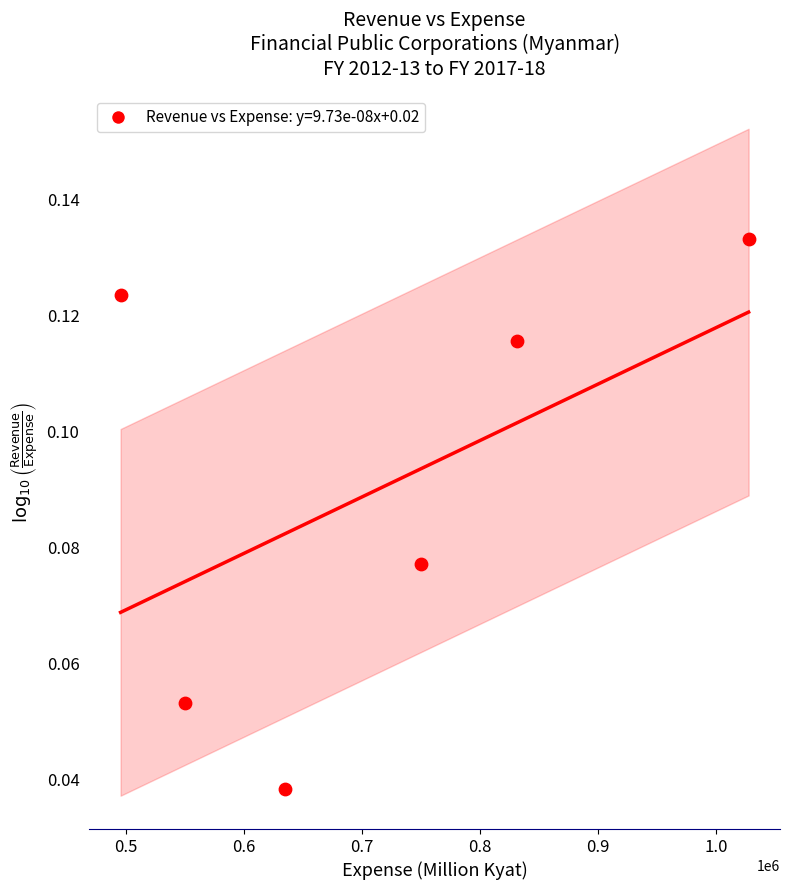

What is the average X value?

715136.8